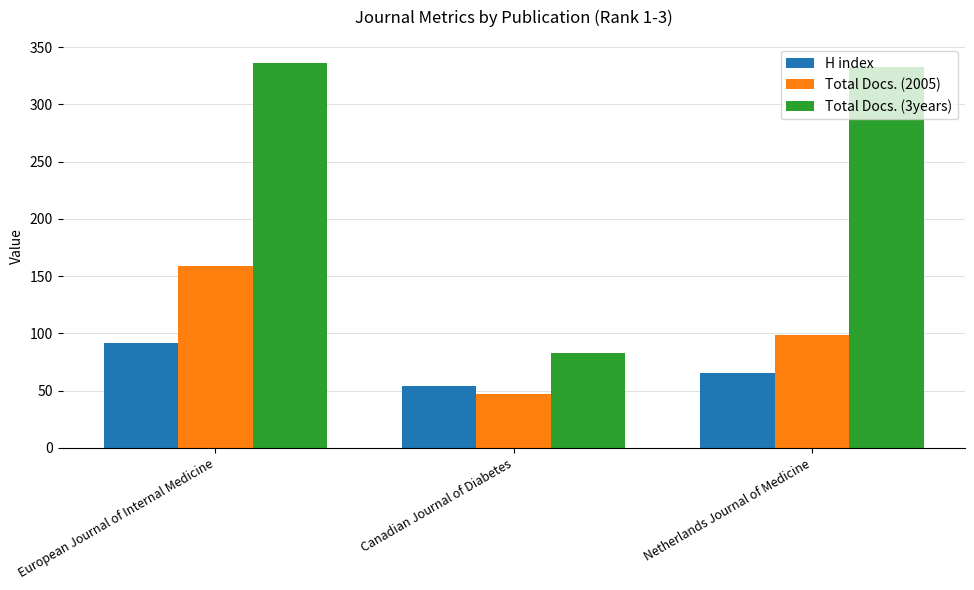

Rank the series at Canadian Journal of Diabetes from lowest to highest value.

Total Docs. (2005), H index, Total Docs. (3years)